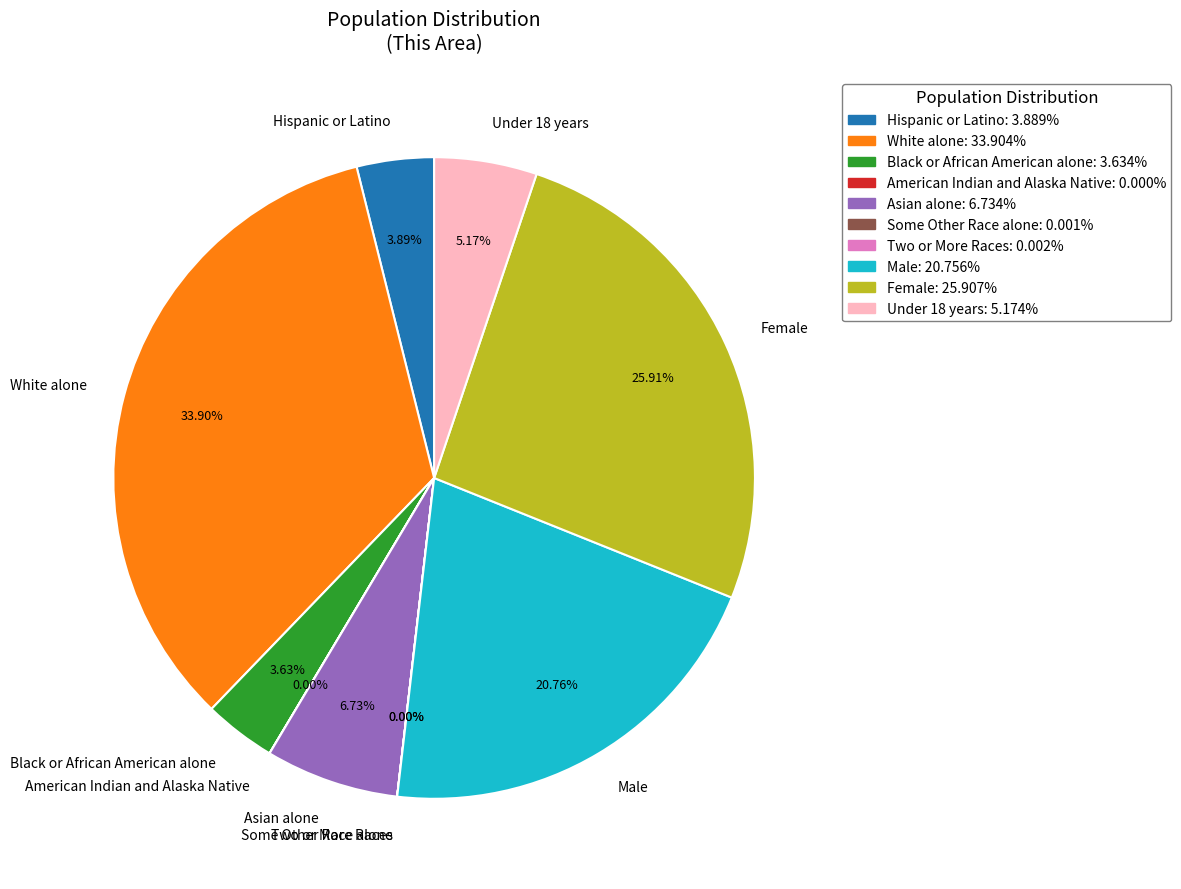

Does any single category account for the majority?

No